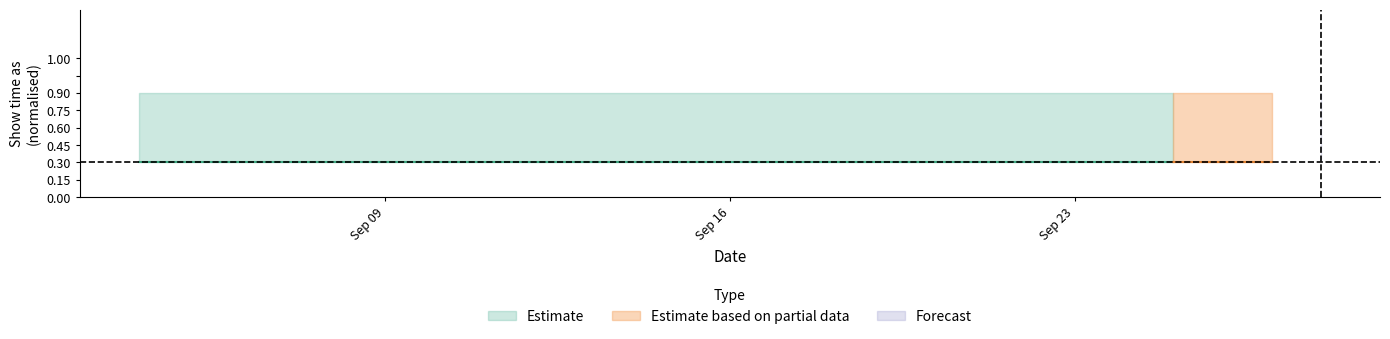

True or false: Estimate_upper and Estimate_lower intersect in this chart.

False